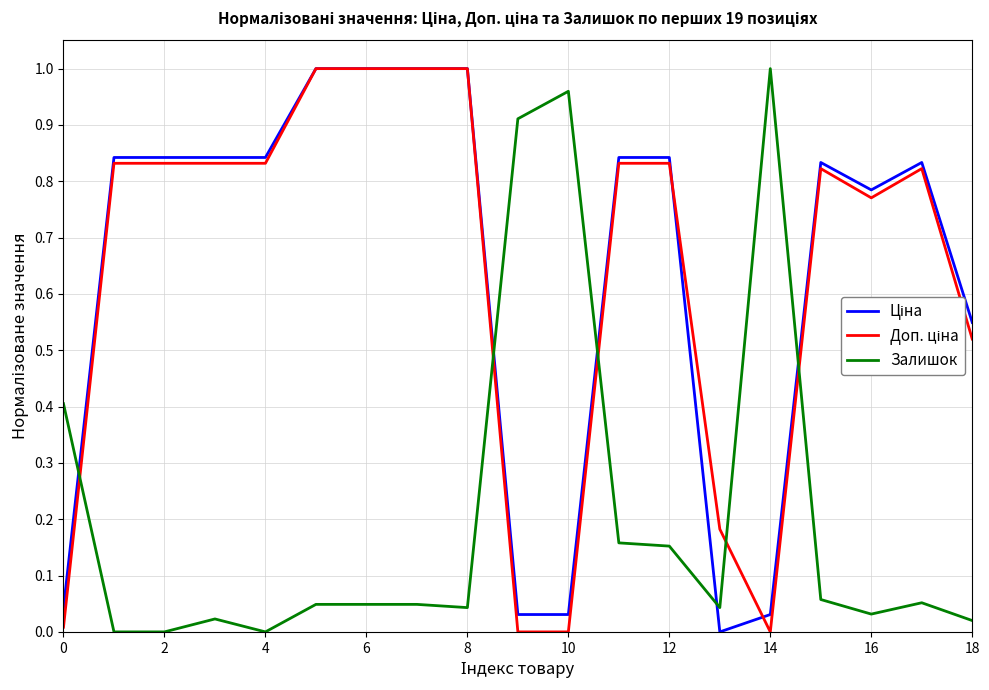

At which label does Залишок reach its peak?

14